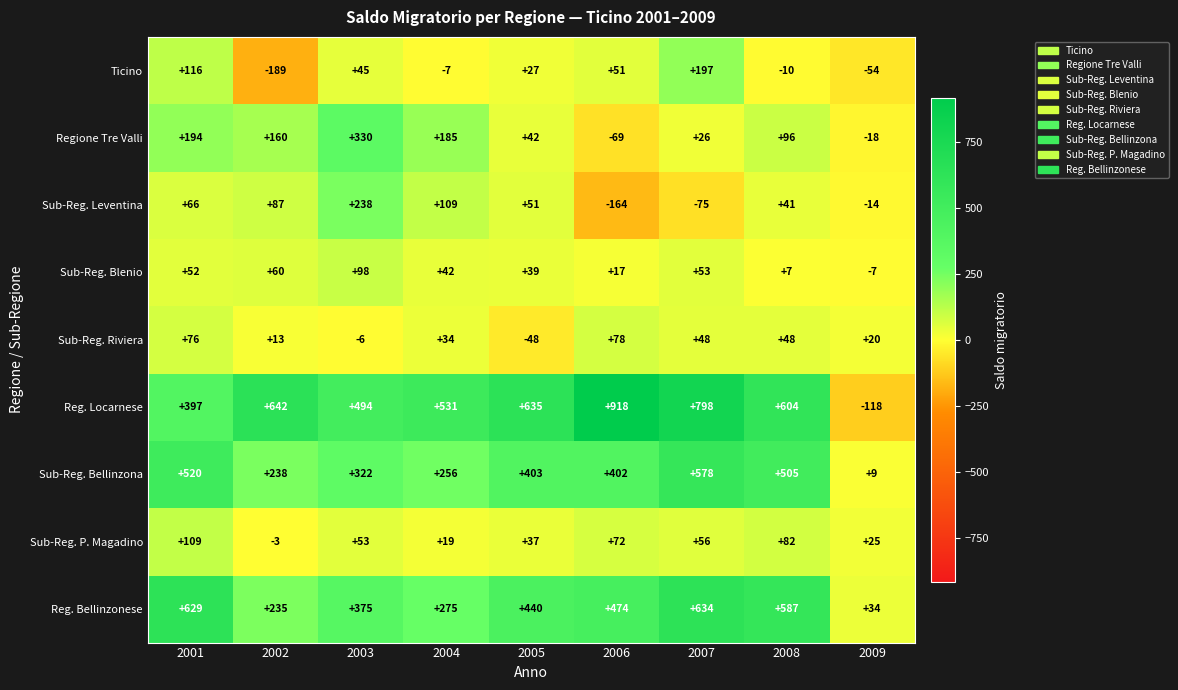

The value of Reg. Locarnese at 2003 is 660. True or false?

False